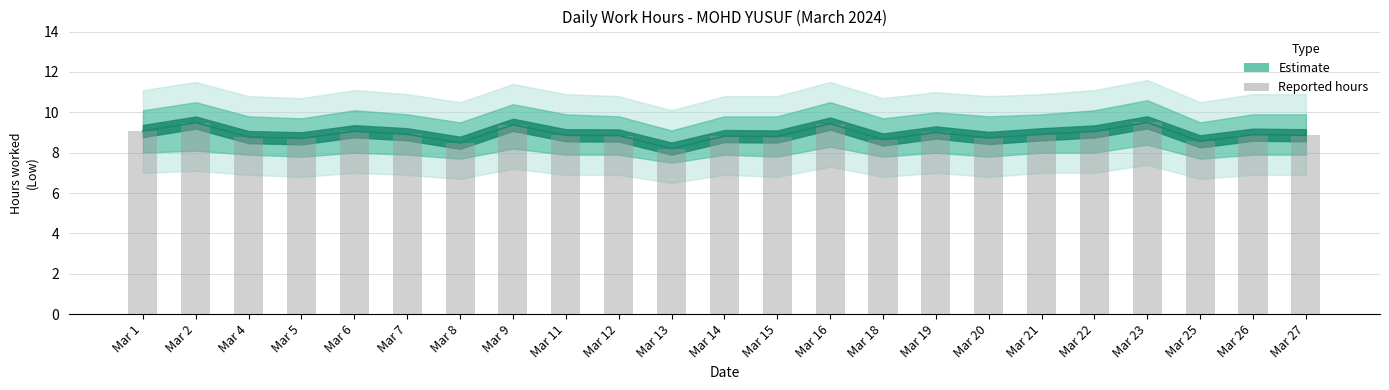

Does the chart contain stacked bars?

No